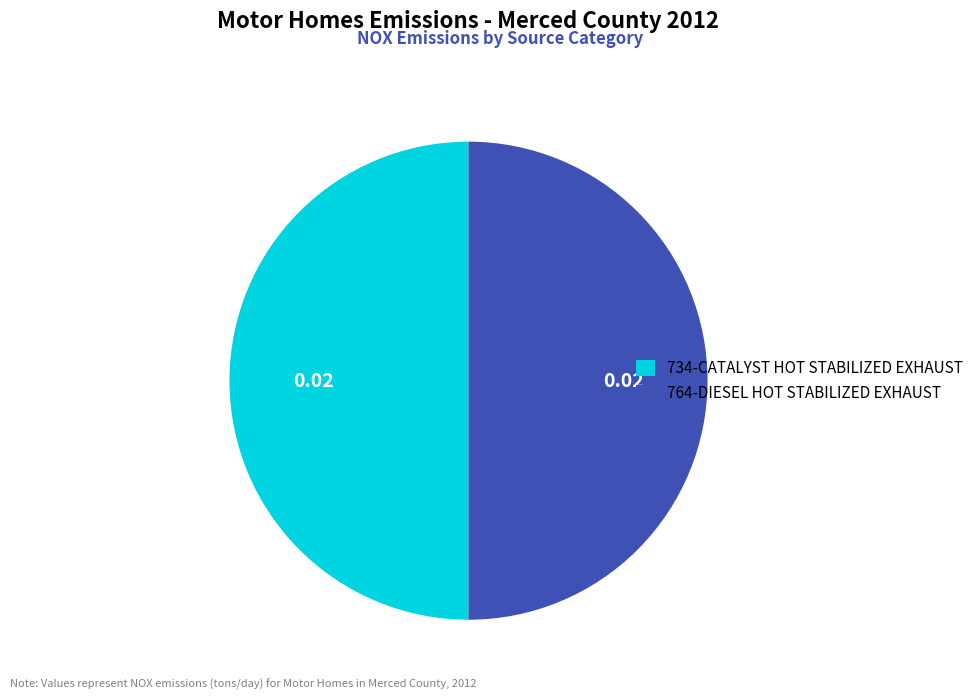

What is the ratio of the value at 734-CATALYST HOT STABILIZED EXHAUST to the value at 764-DIESEL HOT STABILIZED EXHAUST?

1.0